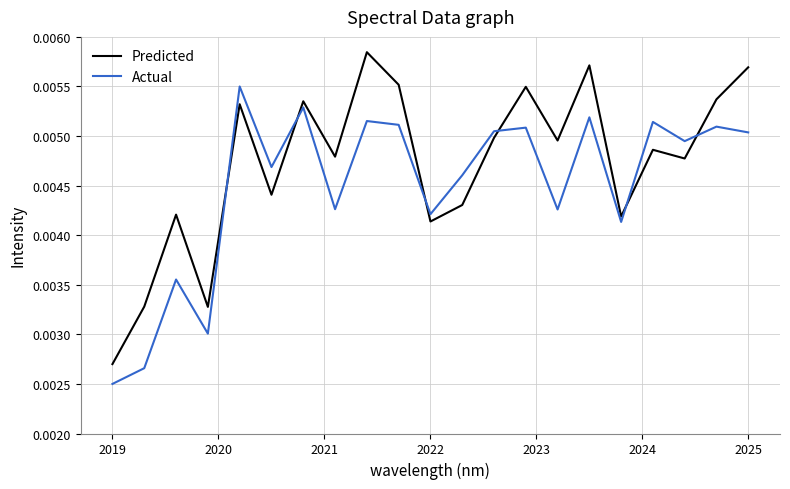

Which series has the largest total across all categories?

Predicted